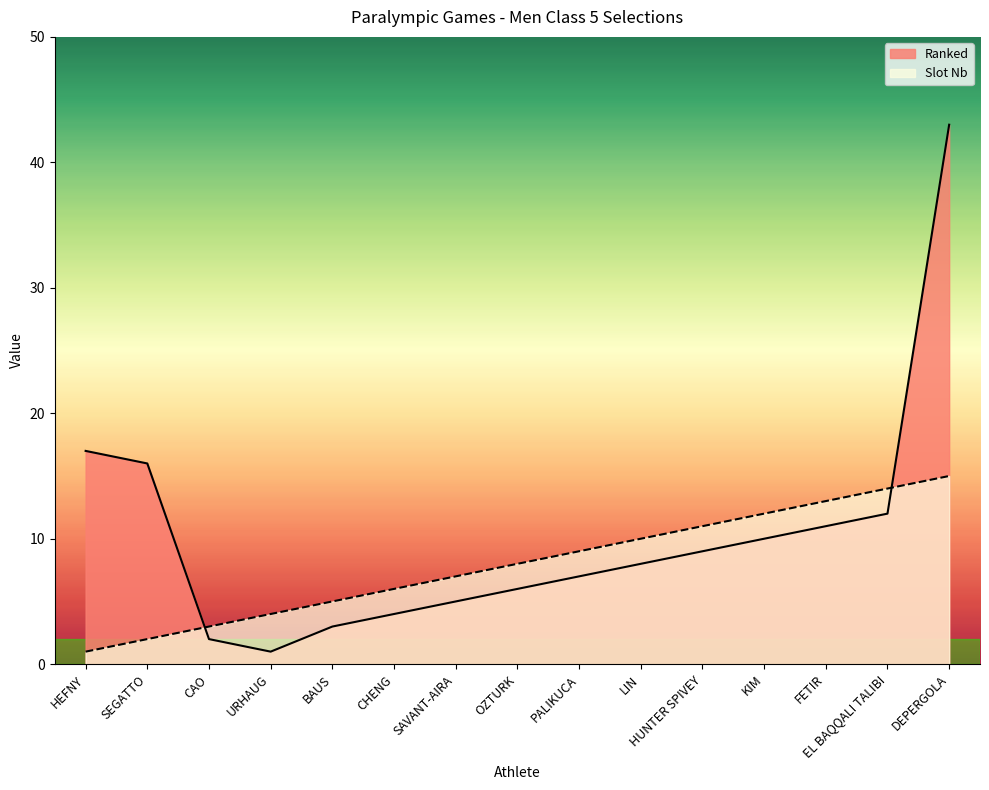

How many lines are shown in the chart?

2